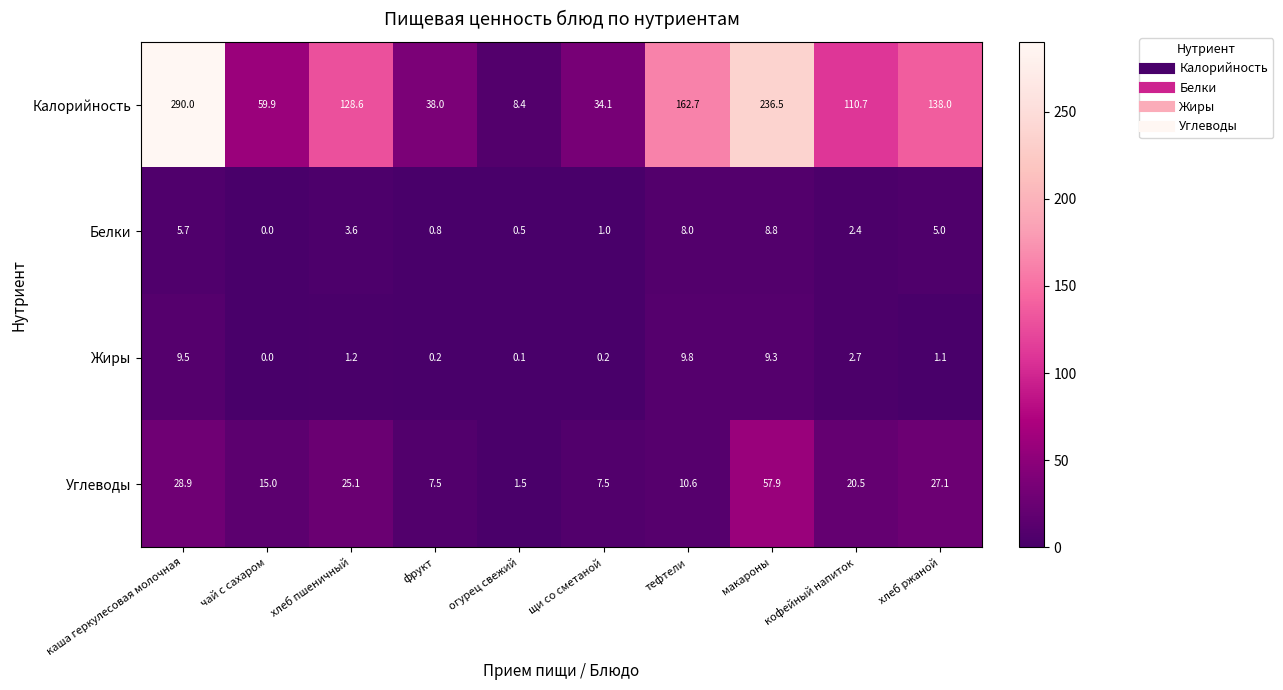

What is the sum of all Белки values?

35.8